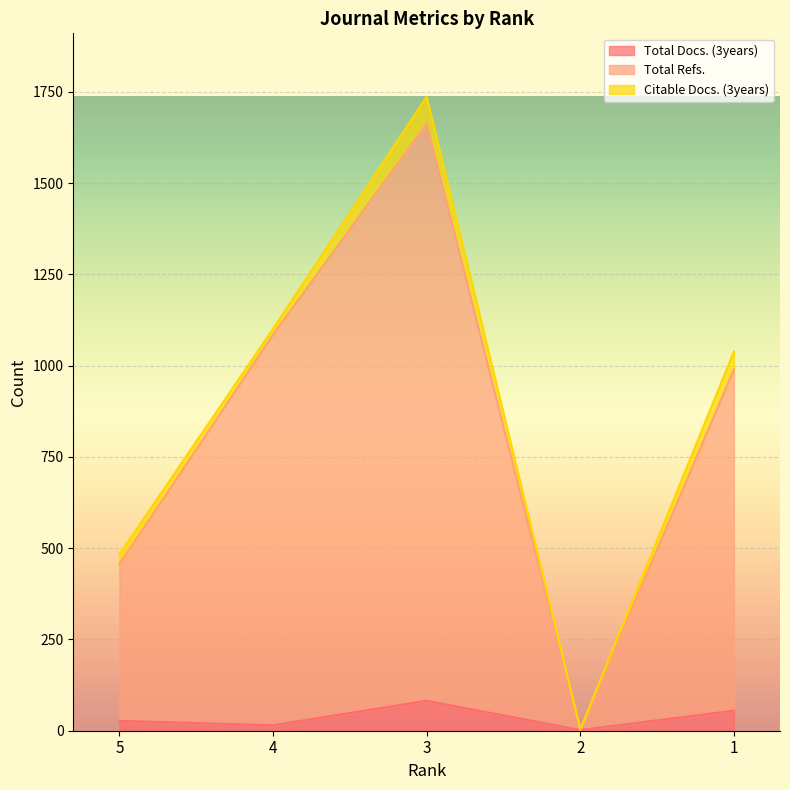

At which label is Total Docs. (3years) closest to 42?

1